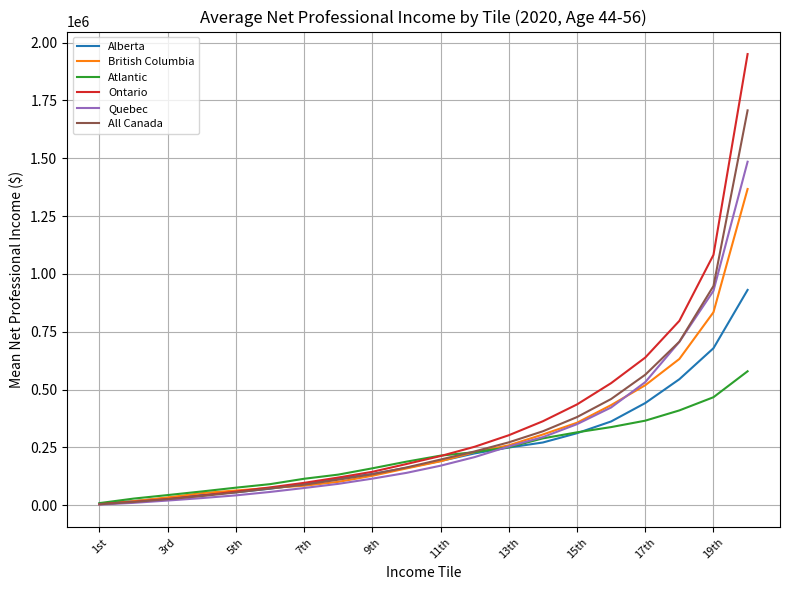

What is the average value of the Quebec series?

296725